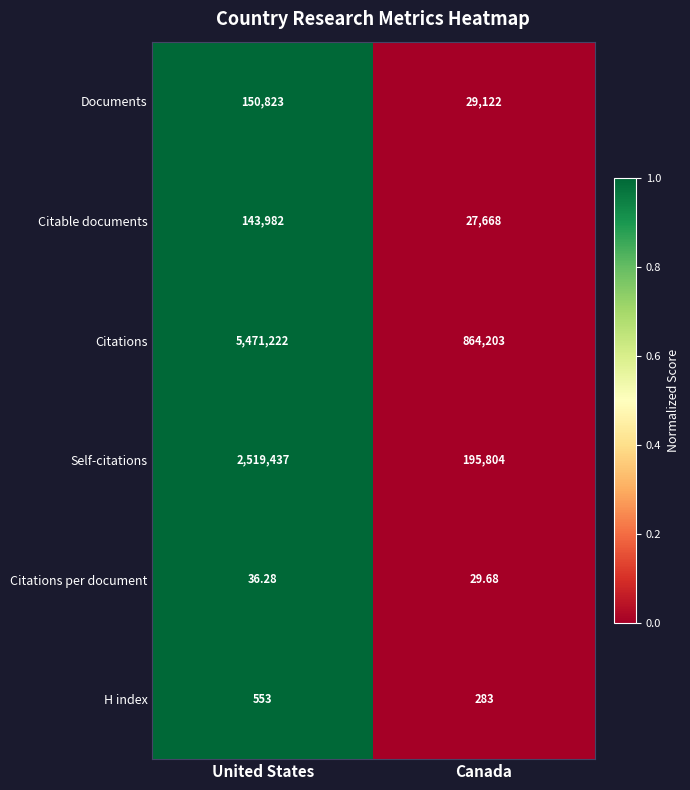

At United States, list the series in order from largest to smallest.

Citations, Self-citations, Documents, Citable documents, H index, Citations per document